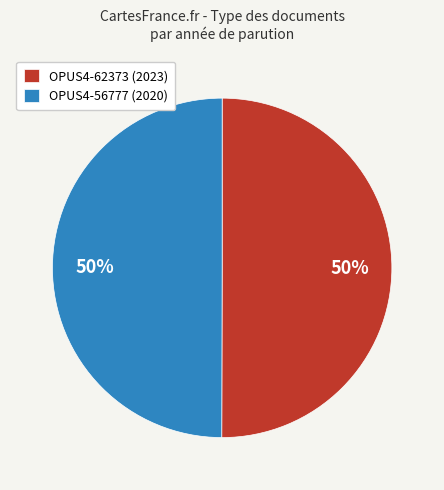

The OPUS4-62373 (2023) slice represents 64% of the pie. True or false?

False